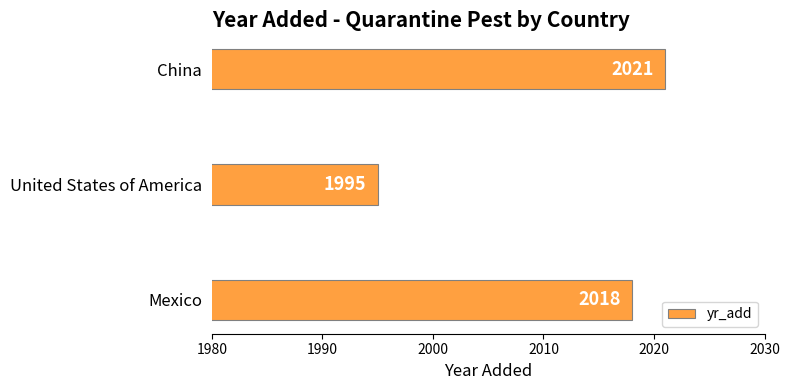

At which label is the value closest to 2008?

Mexico